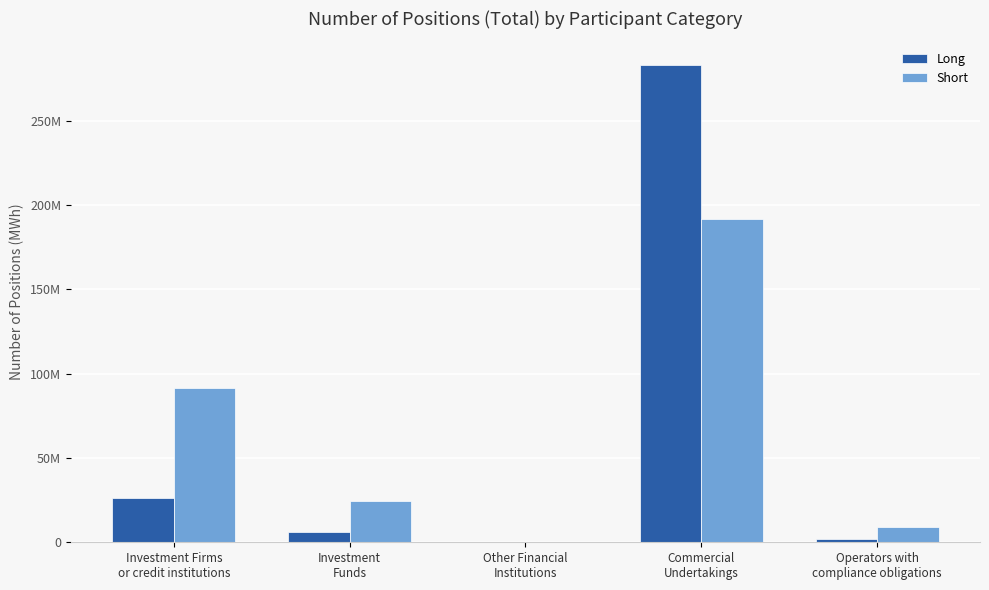

Which series has the largest range (max minus min)?

Long